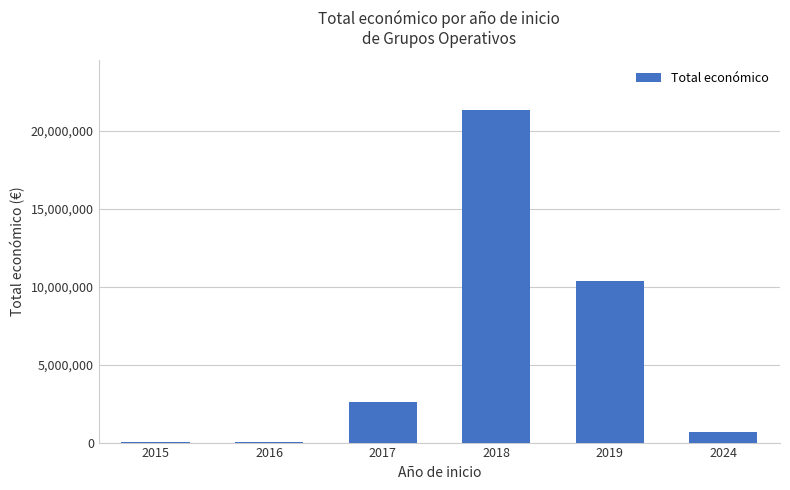

What is the maximum value shown in the chart?

21315820